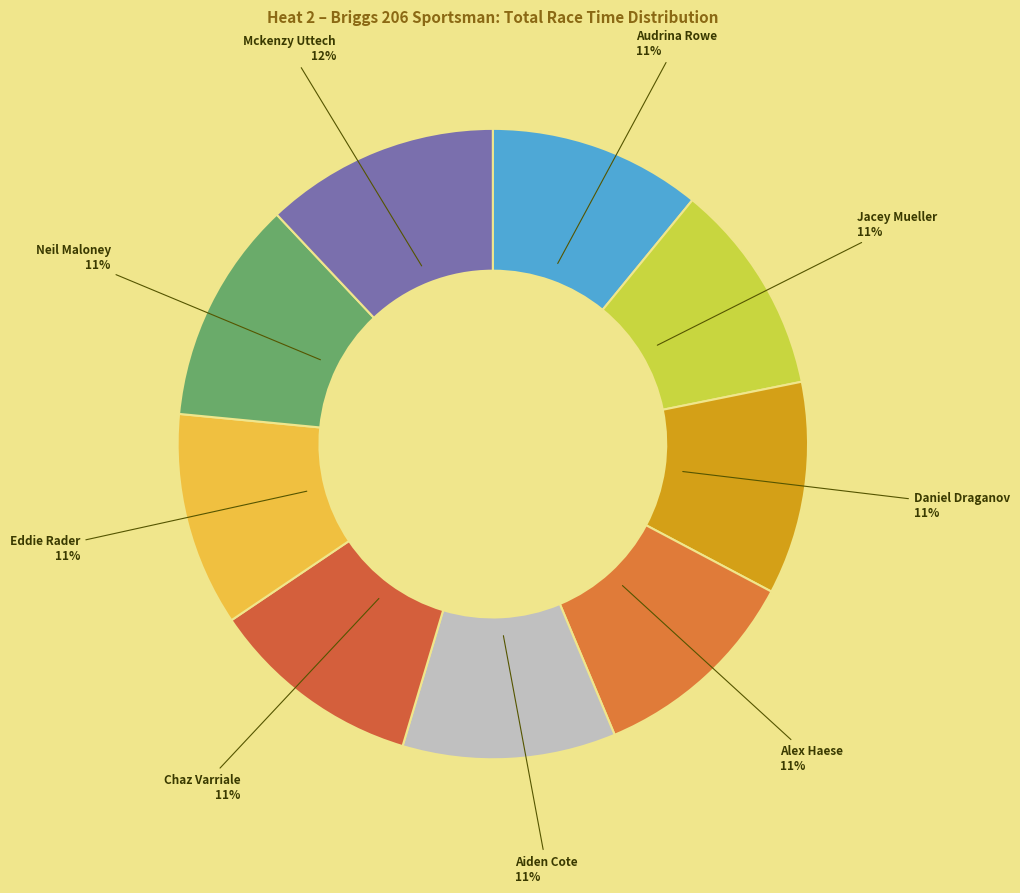

Count the number of slices in the pie.

9